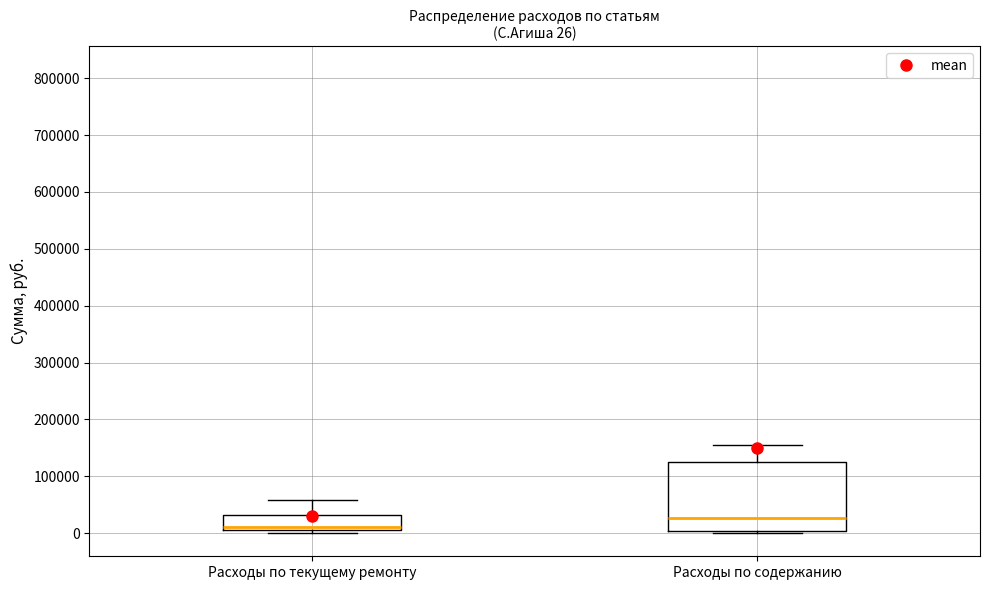

Which box has the highest median line?

Расходы по содержанию